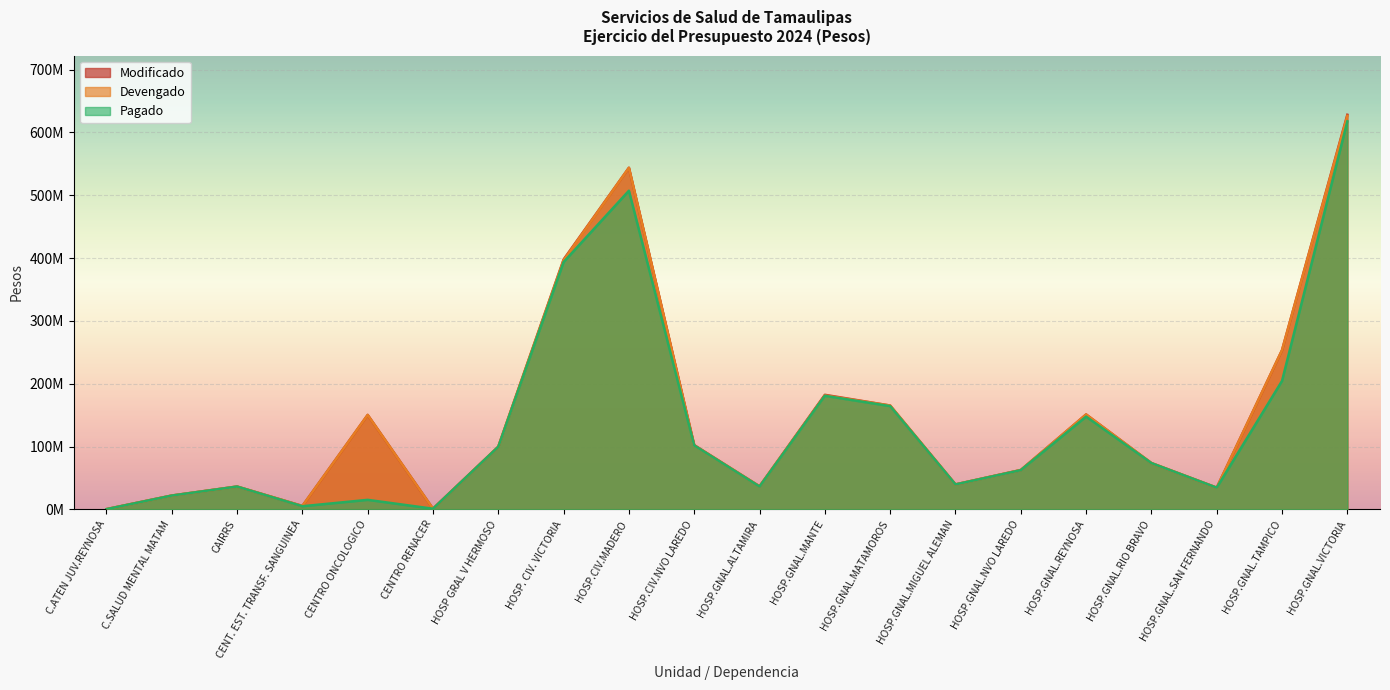

Is it true that Pagado equals 60782140 at HOSP.CIV.NVO LAREDO?

False